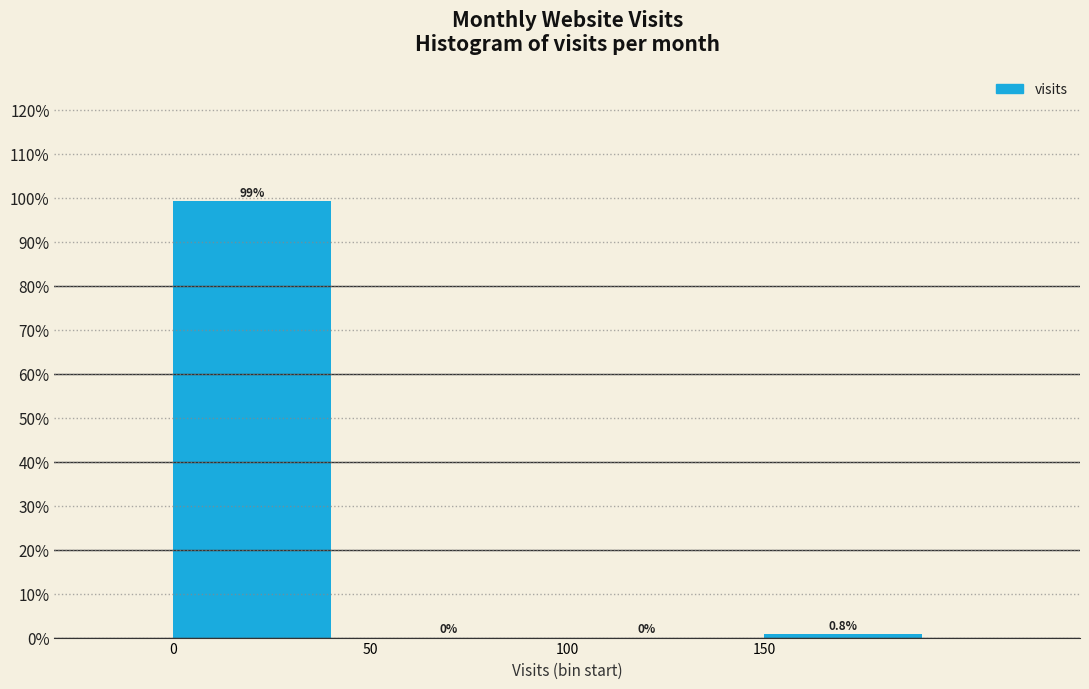

Reading left to right, transcribe this chart: for each bar, give the range it covers on the x-axis and its height.

0 to 50: 99.2
50 to 100: 0.0
100 to 150: 0.0
150 to 200: 0.8